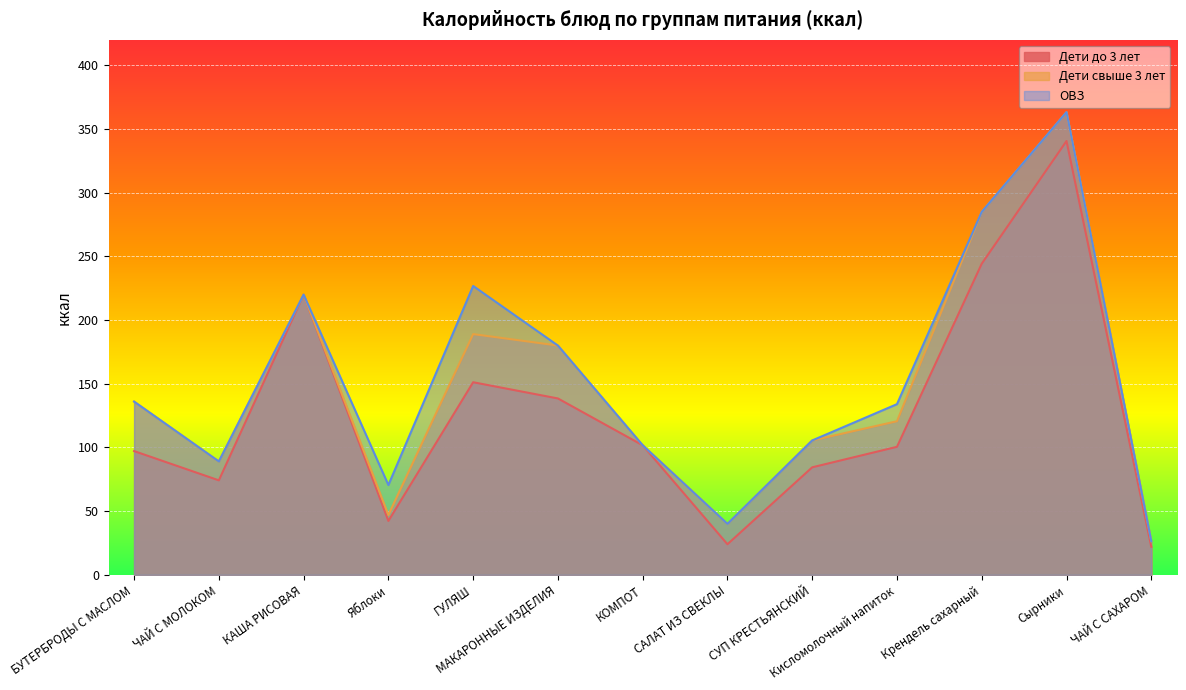

How many lines are shown in the chart?

3